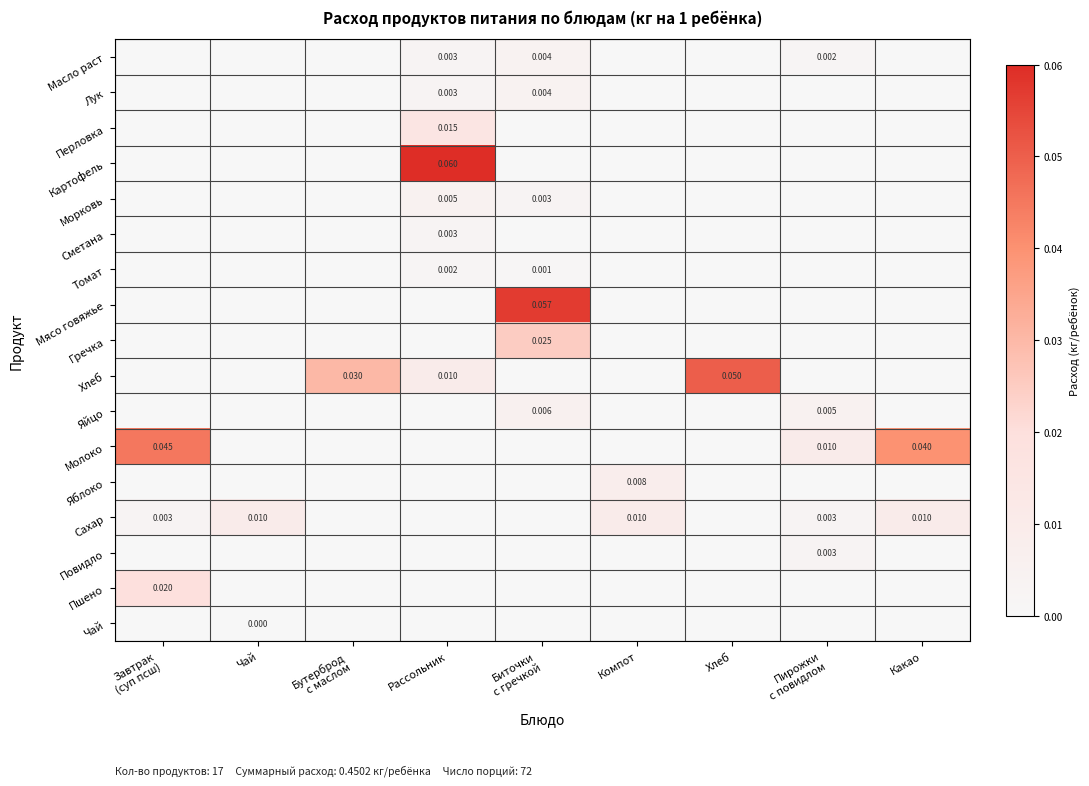

Which category has the lowest value across all series?

Завтрак
(суп псш)